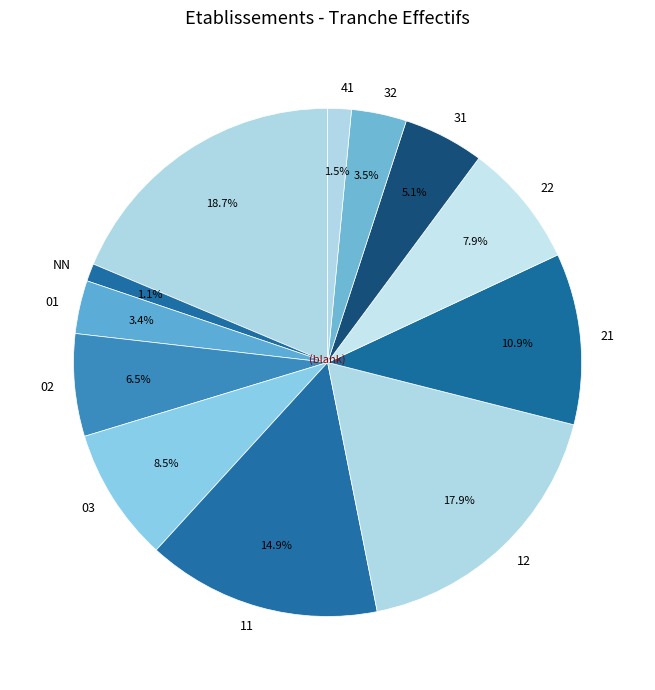

Count the number of slices in the pie.

12